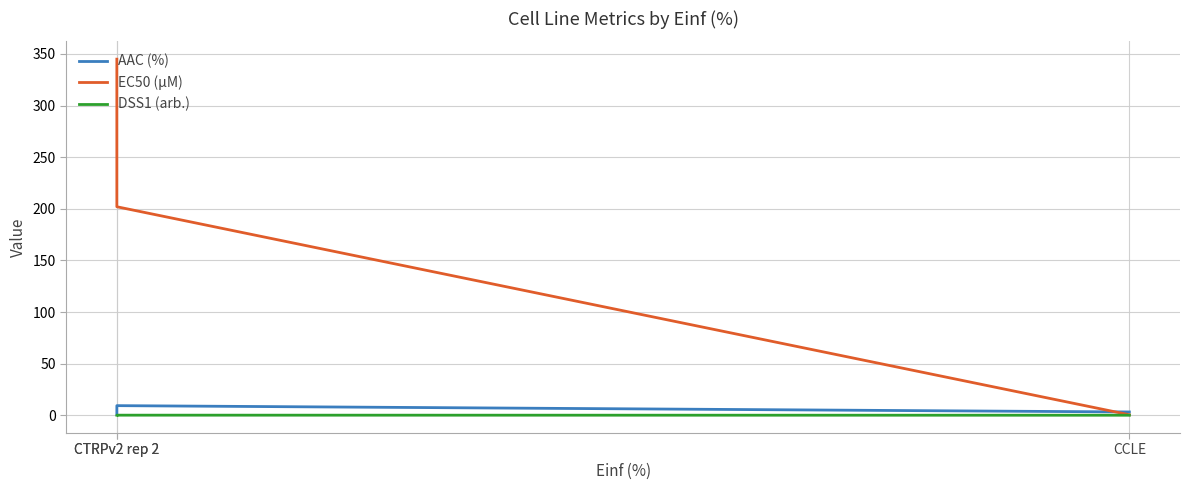

The EC50 (µM) series shows 153.3 at CTRPv2 rep 2. True or false?

False